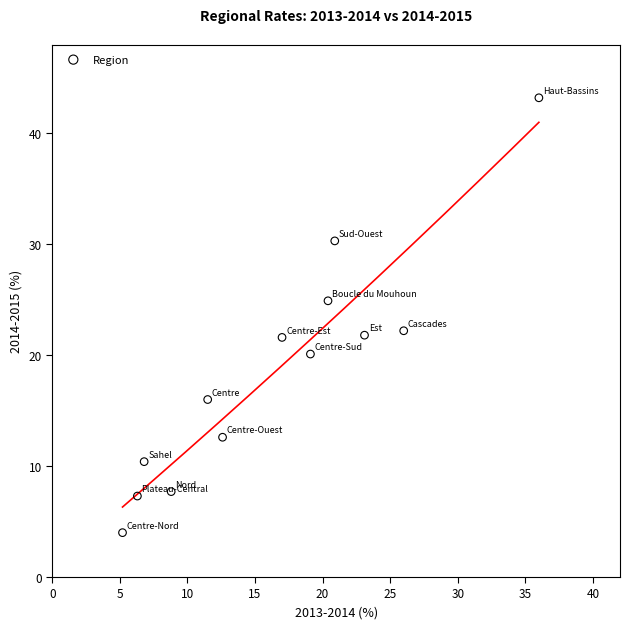

What is the range of X values (max minus min)?

30.8